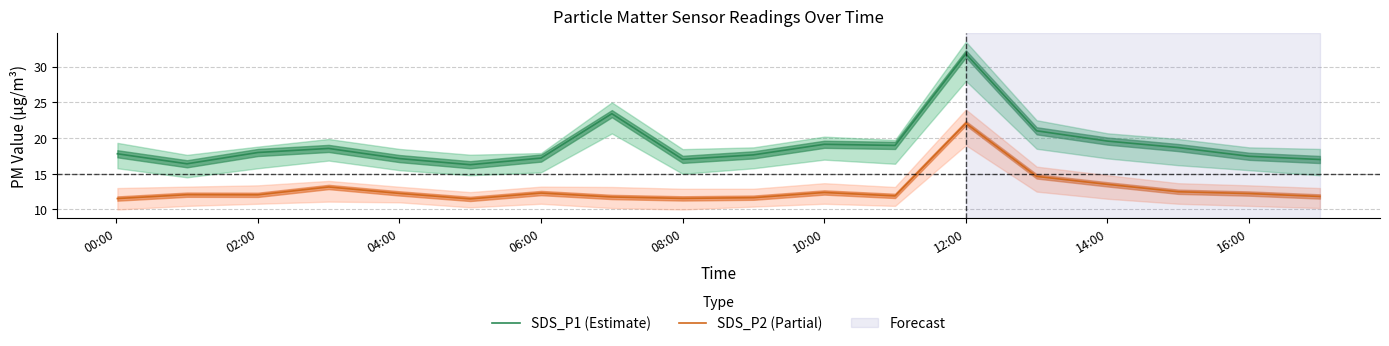

Does the chart have visible grid lines?

Yes